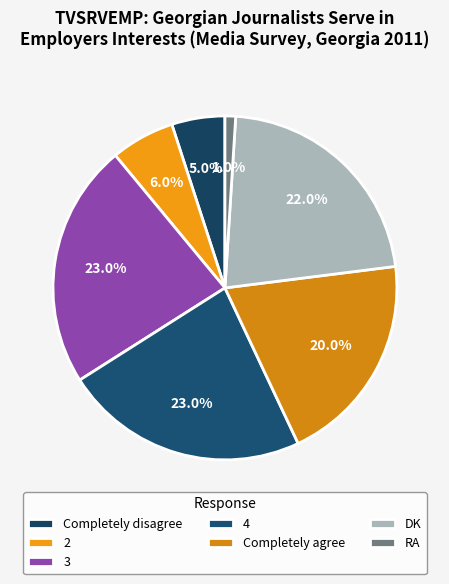

Which slice is the largest?

3